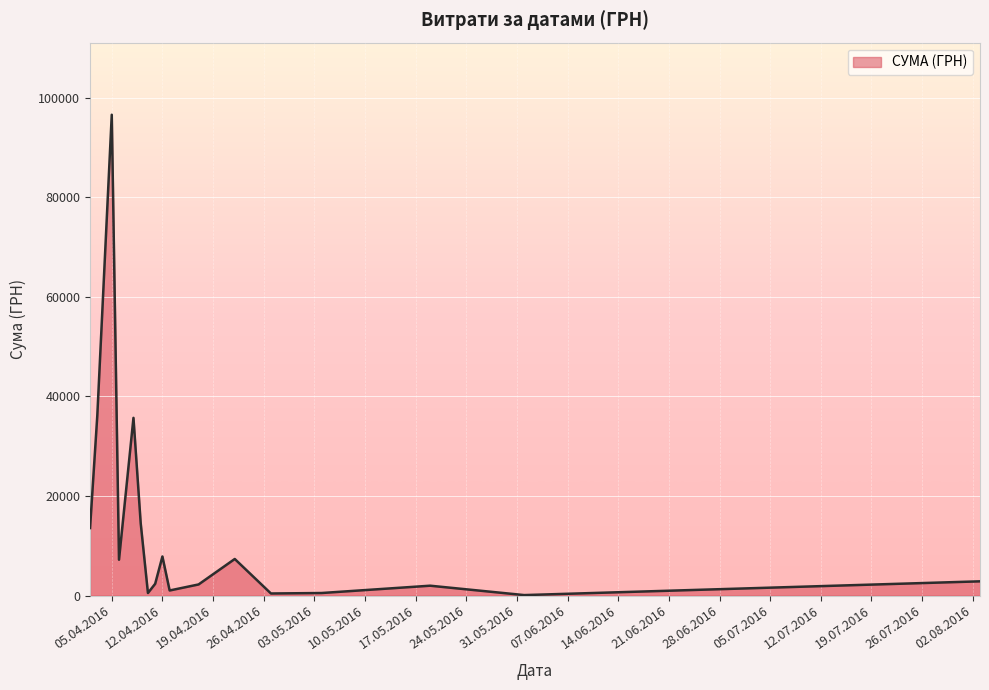

What is the maximum value shown in the chart?

96624.0